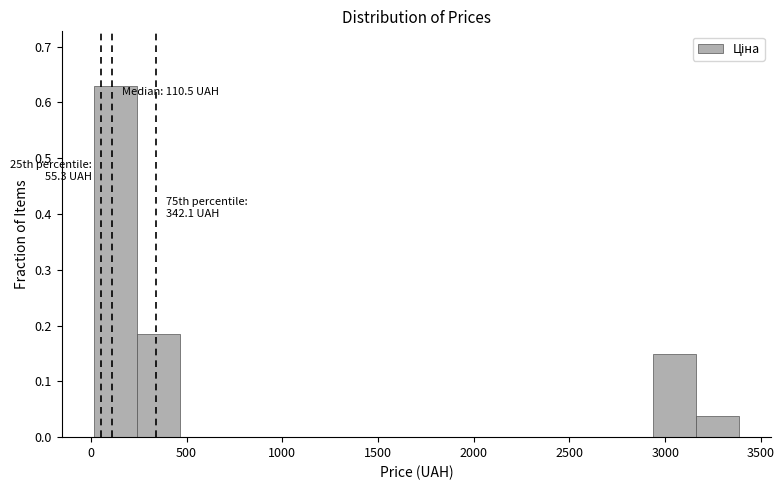

Which range on the x-axis has the tallest bar?

0 to 250